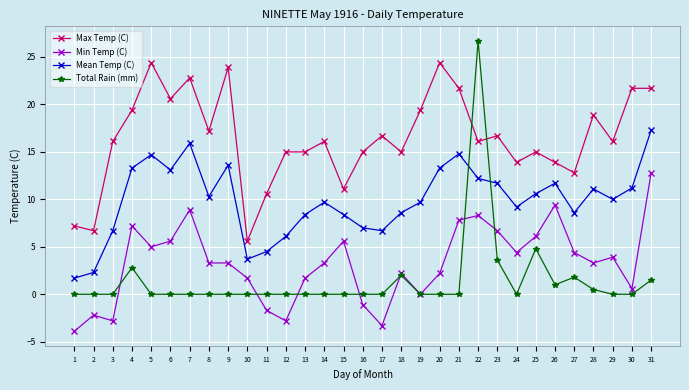

How many data points does each series have?

31